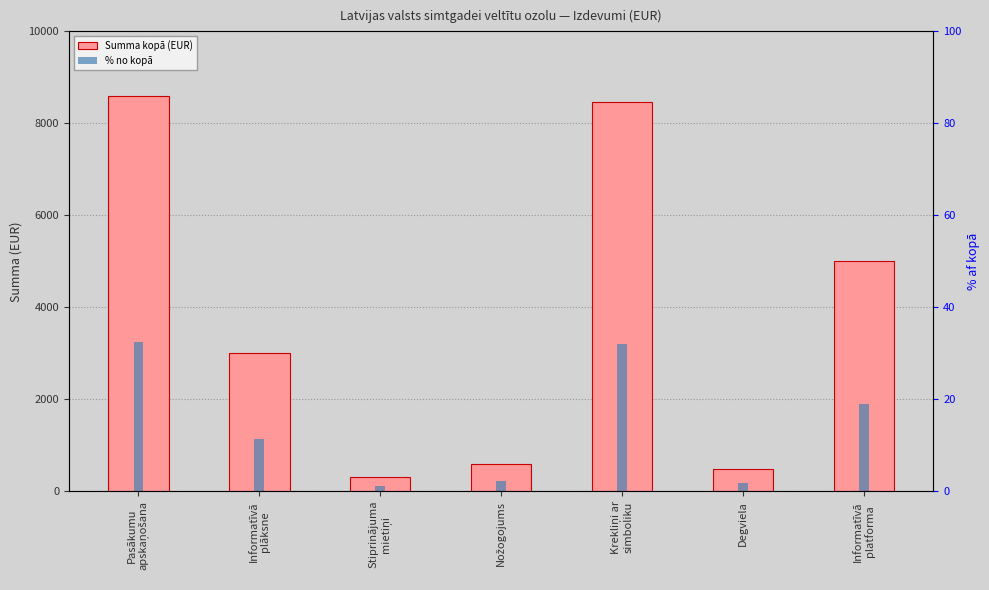

How many data points in Summa kopā (EUR) are above 3000?

3